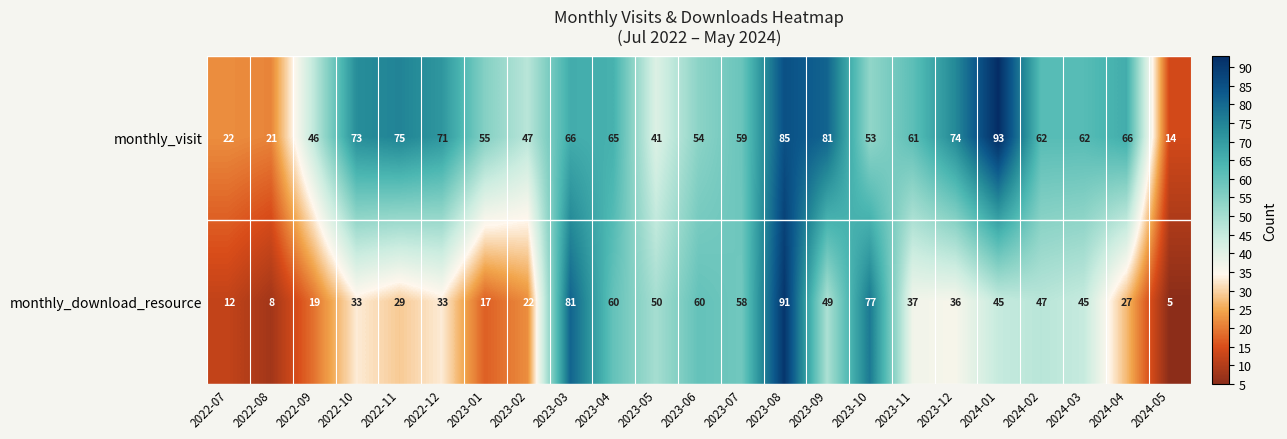

True or false: monthly_download_resource has a value of 60 at 2023-04.

True